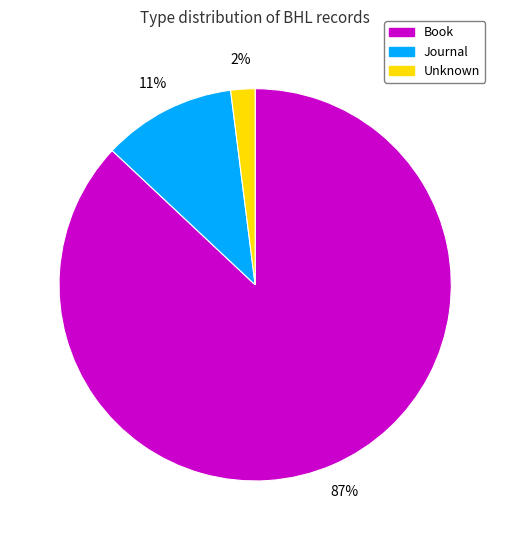

To the nearest percent, what is the average slice percentage?

33%